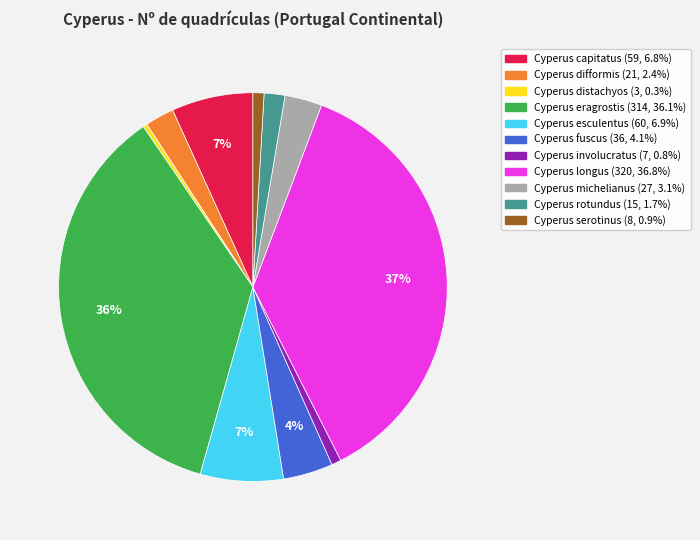

Do Cyperus difformis and Cyperus eragrostis together represent more than half of the pie?

No